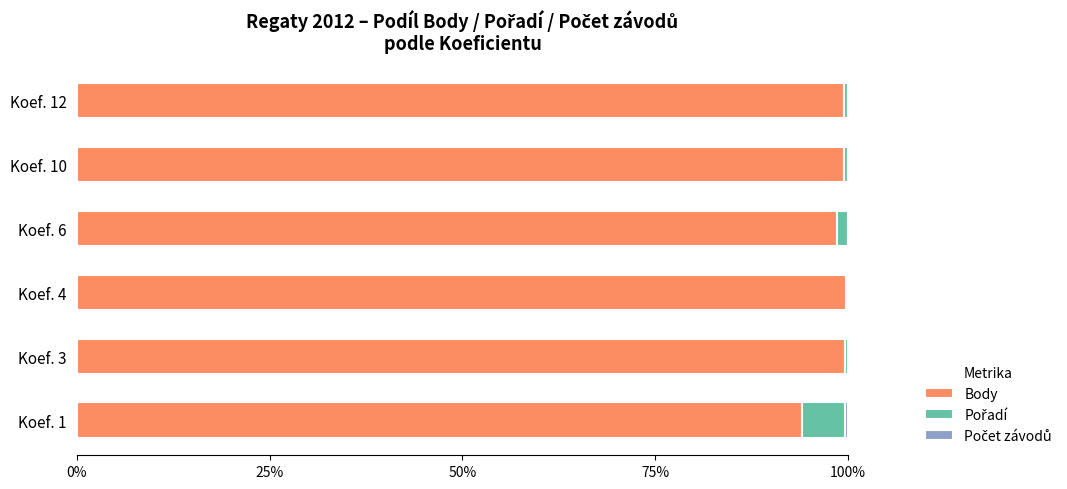

Is it true that Body equals 148.1 at Koef. 3?

False